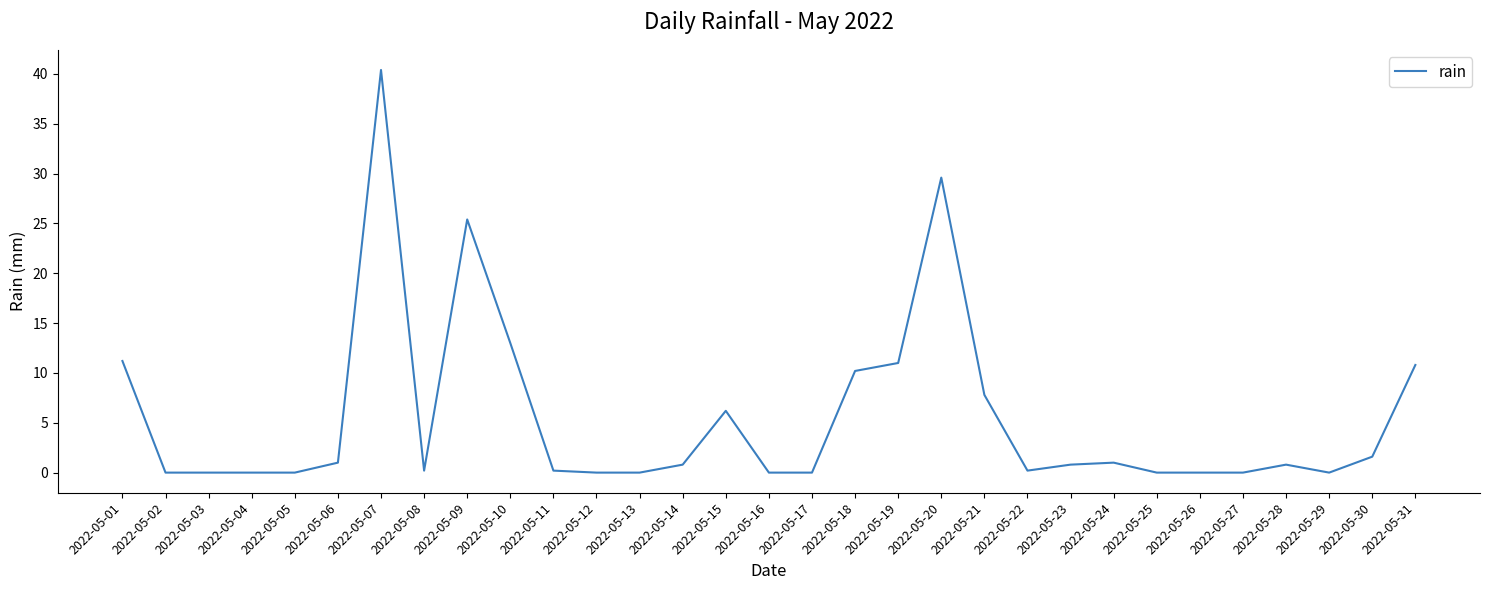

Which category has the highest value across all series?

2022-05-07